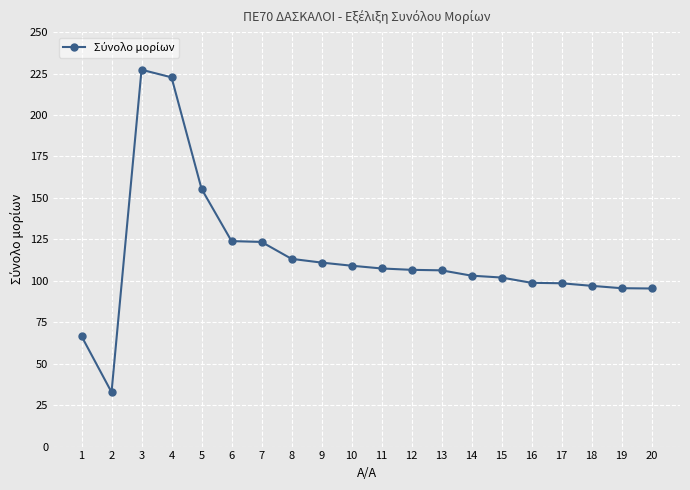

What is the value of the 7th point from the left?

123.4